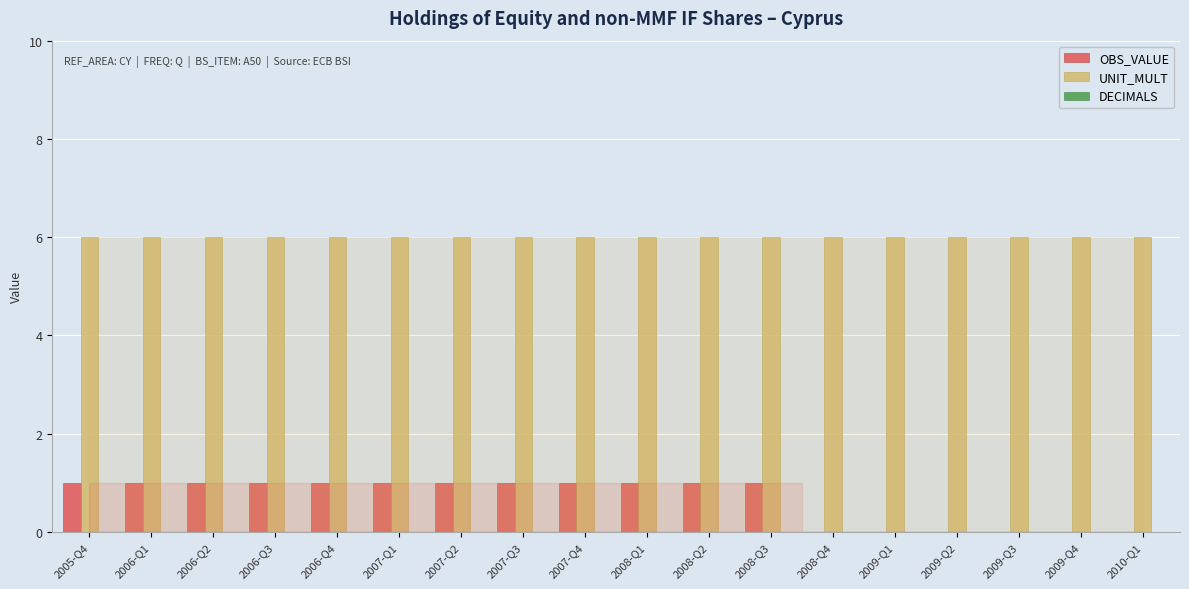

What is the total value across all series at 2009-Q4?

6